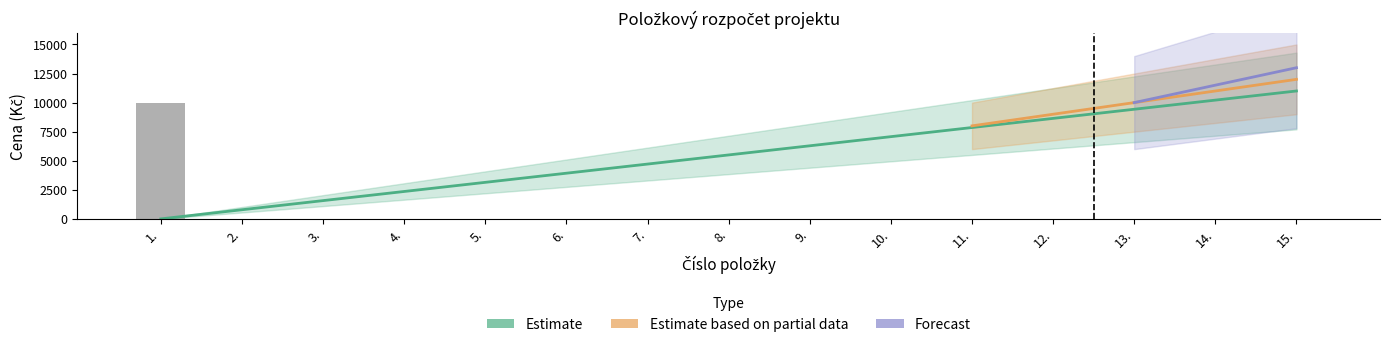

What is the label of the 15th bar from the left?

15.